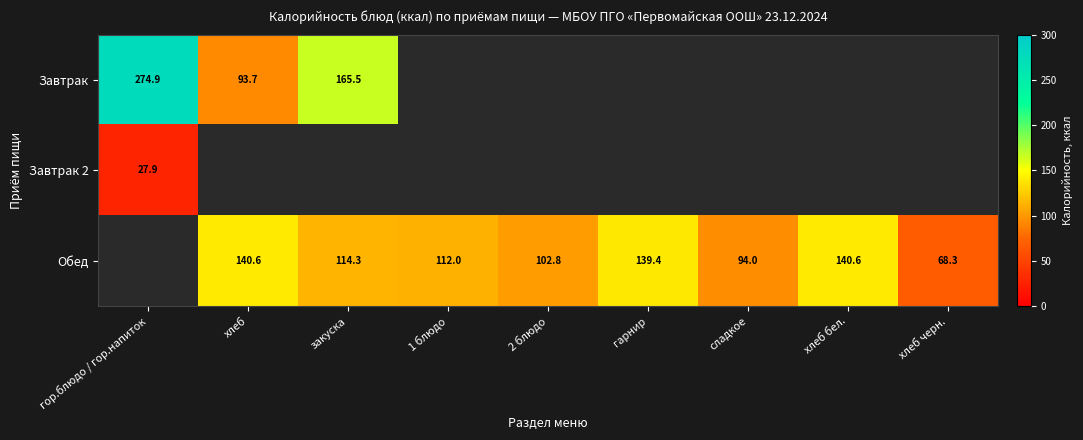

What is the difference between the Обед values at гарнир and сладкое?

45.4